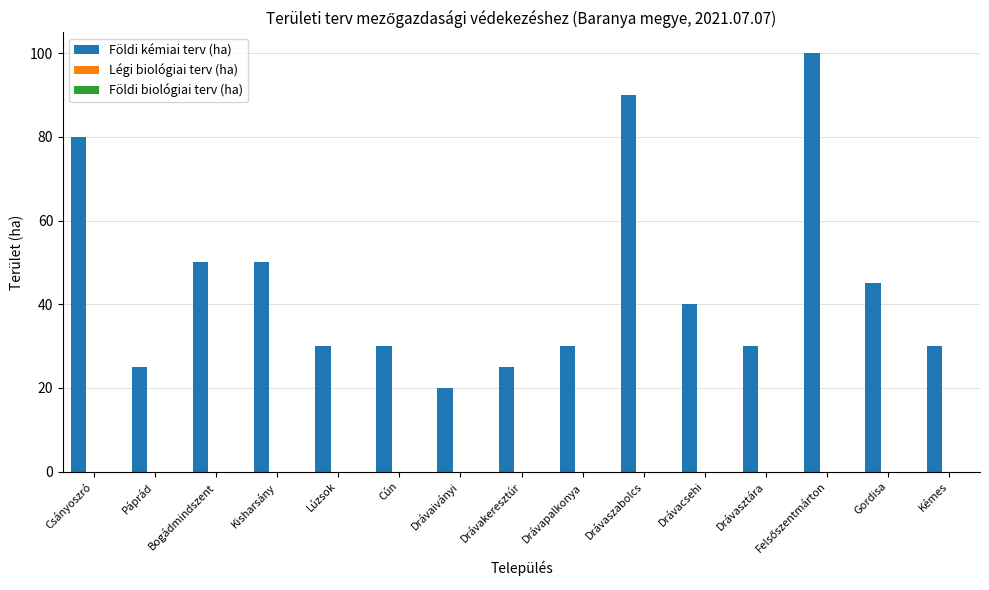

Are the bars horizontal?

No